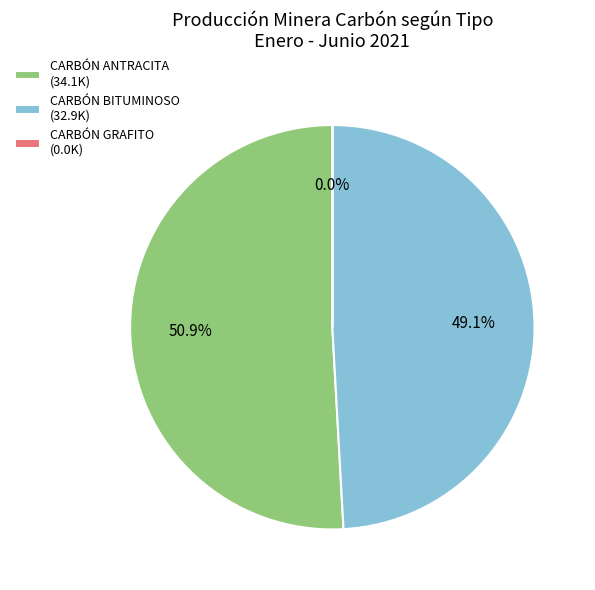

To the nearest percent, what is the difference between the CARBÓN ANTRACITA and CARBÓN BITUMINOSO slice percentages?

2%